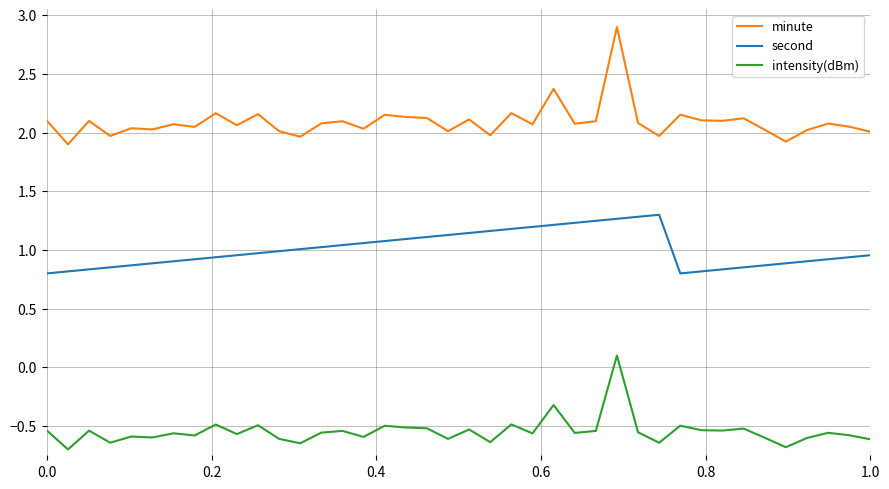

What is the smallest value displayed?

-0.7